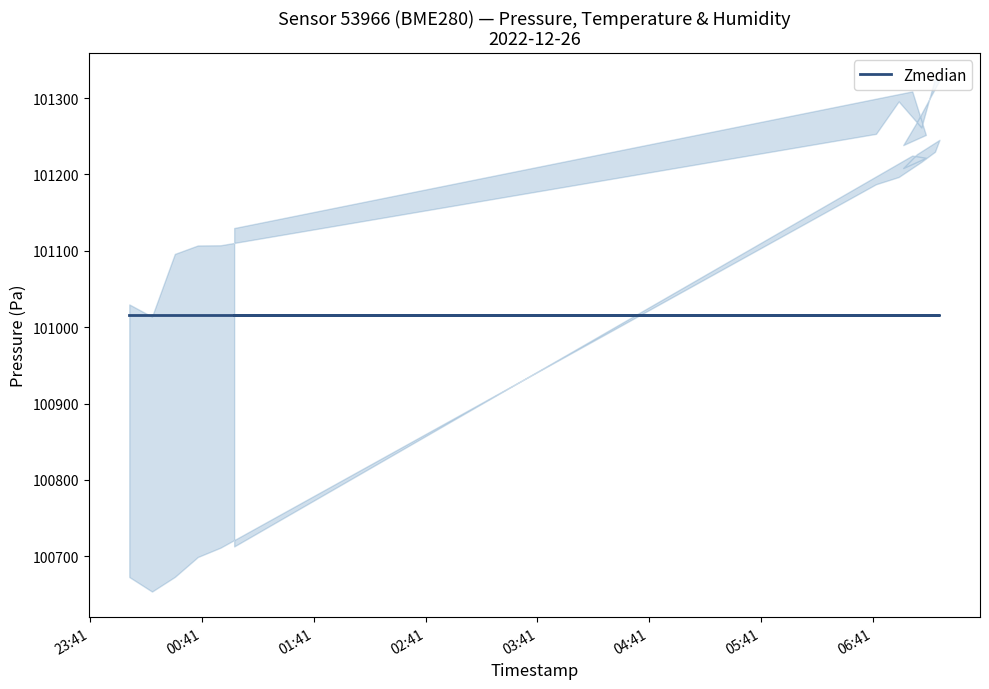

The value of temperature at 2022-12-26T06:57:25 is 14.8. True or false?

True